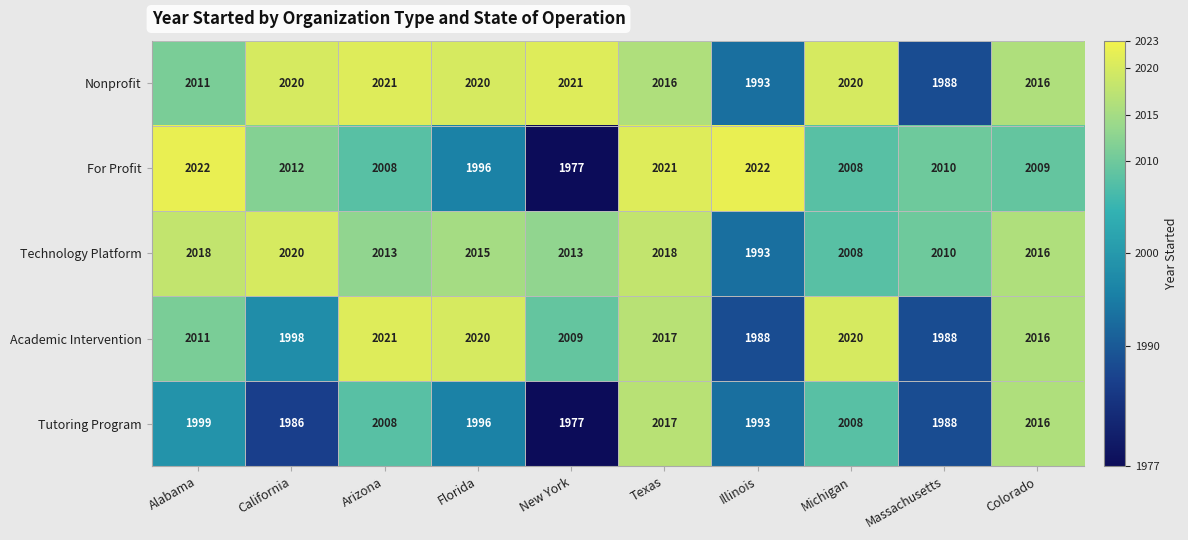

At which label is For Profit closest to 1999?

Florida